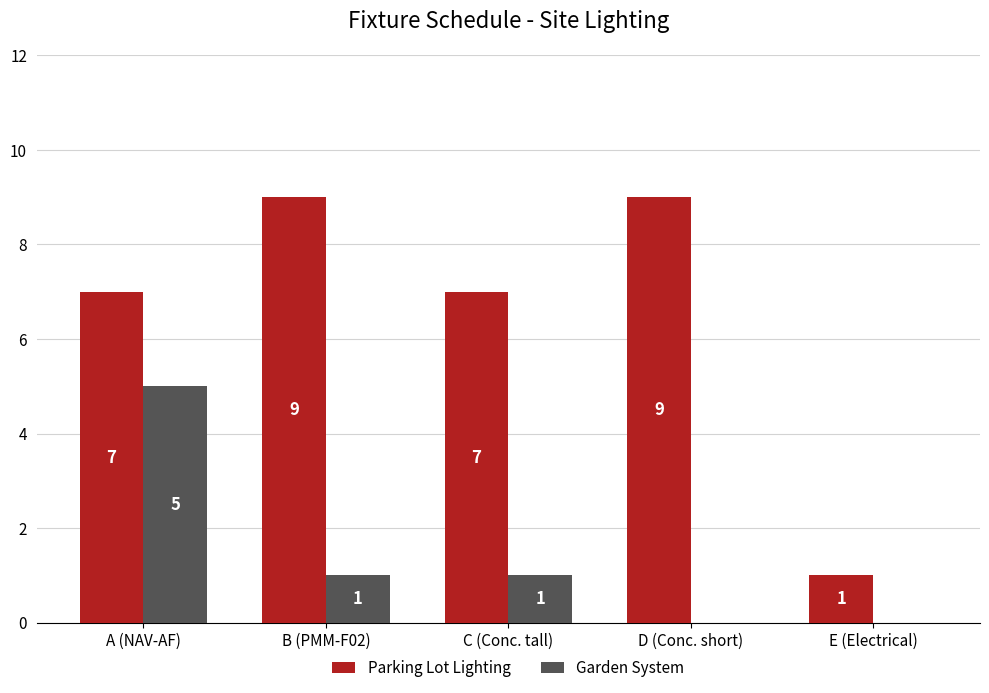

How many groups of bars are there?

5